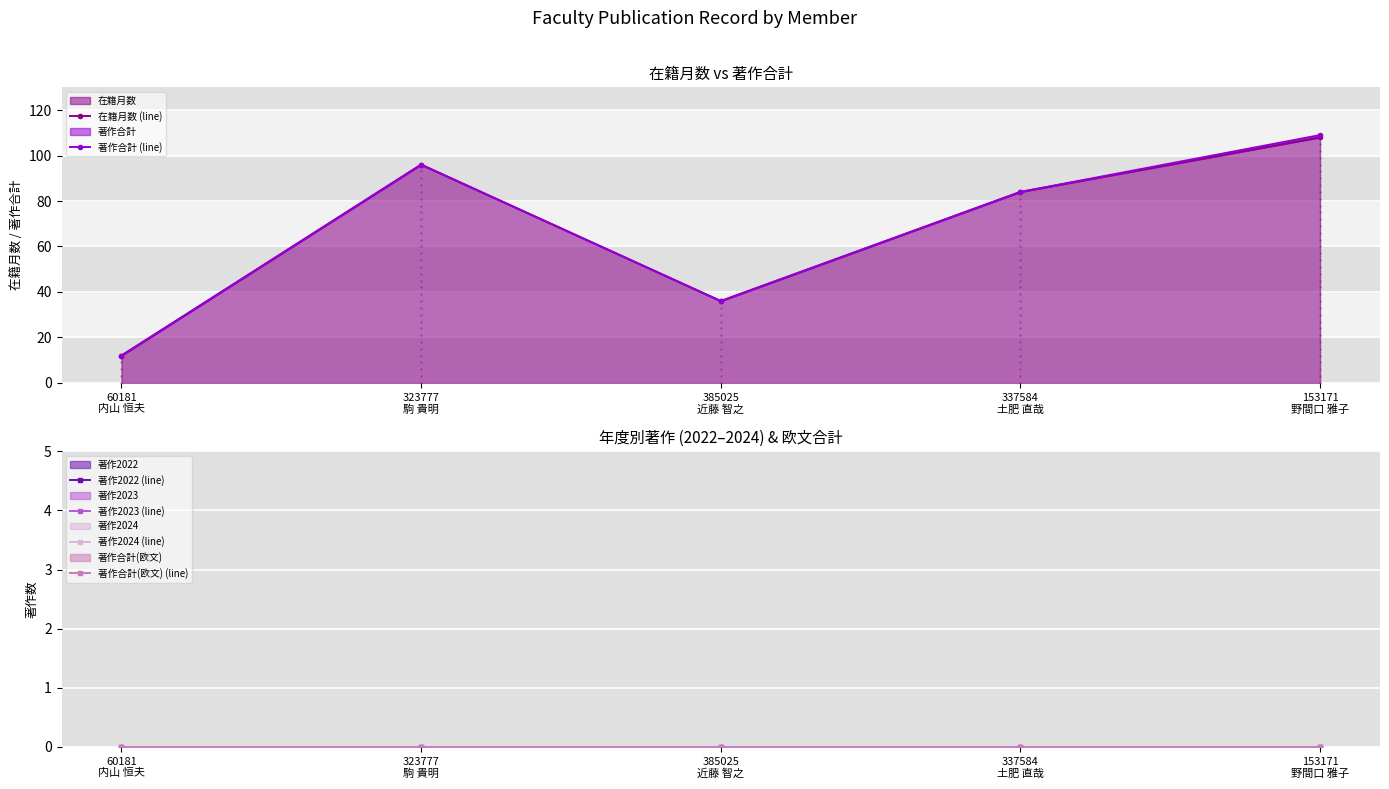

What are all the series names shown in the legend?

在籍月数 (line), 著作合計 (line), 著作2022 (line), 著作2023 (line), 著作2024 (line), 著作合計(欧文) (line)